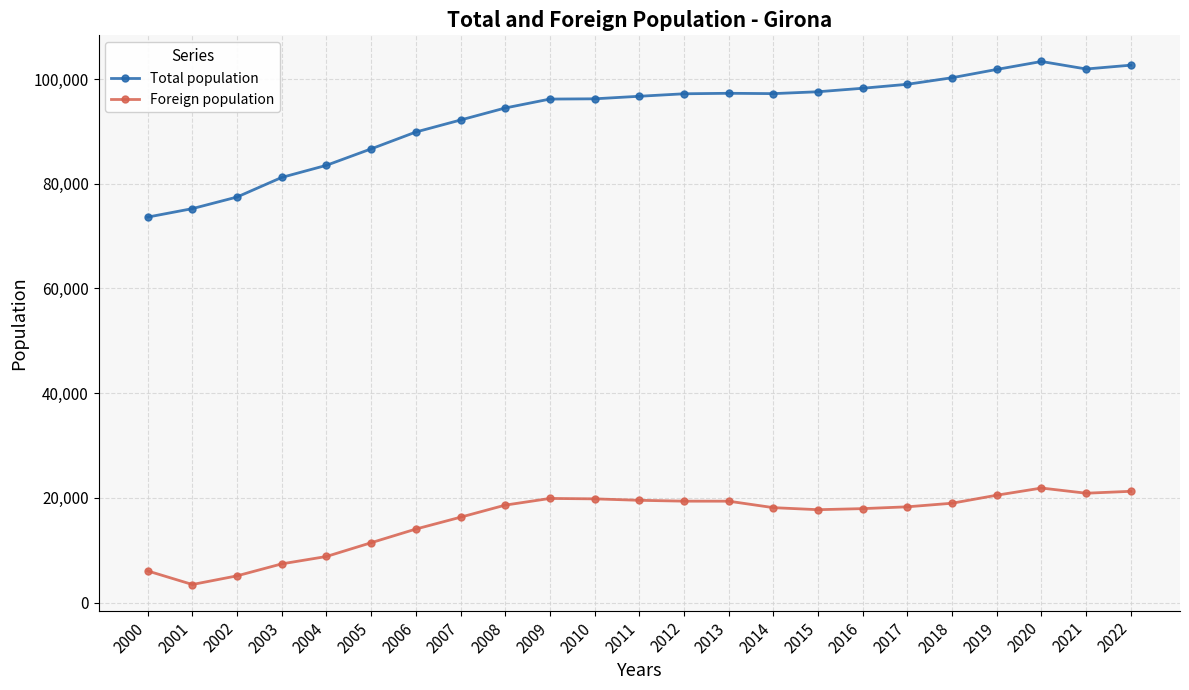

True or false: Total population has more than 1 points higher than both neighbors.

True